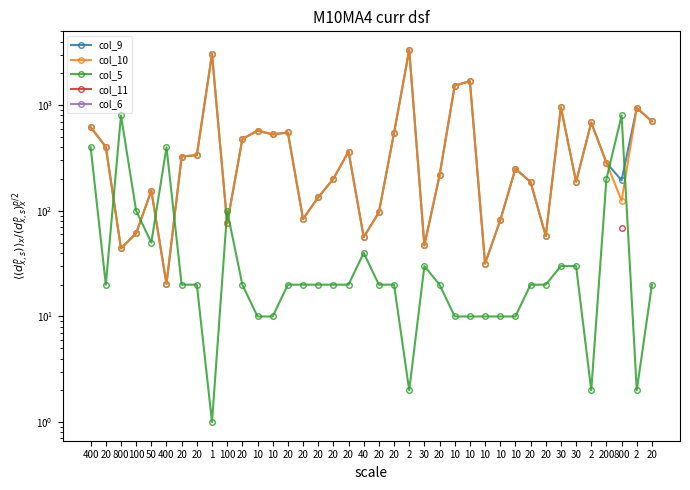

True or false: col_10 has more than 1 interior local peaks.

True